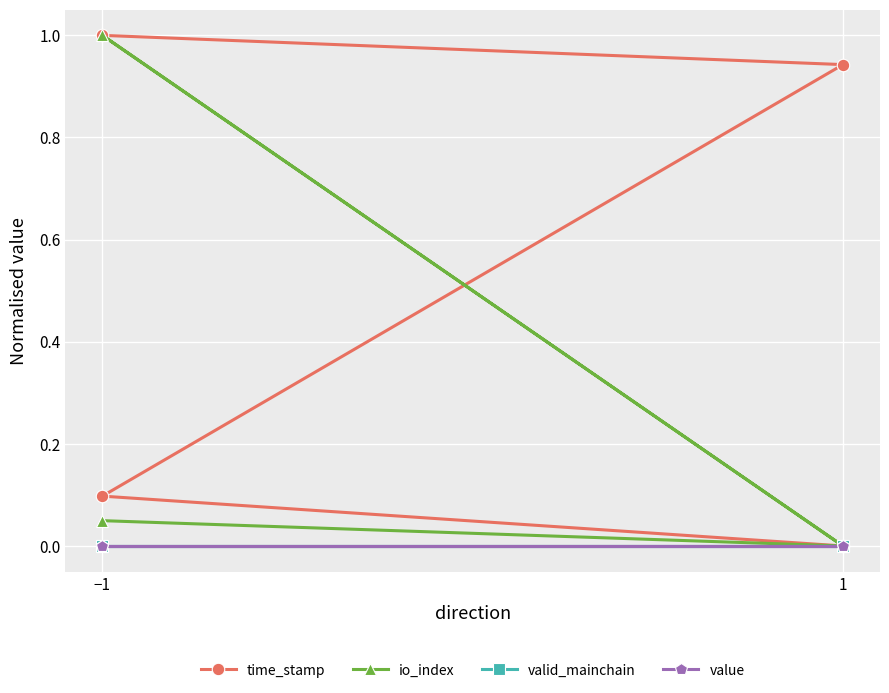

What is the maximum value shown in the chart?

1.0